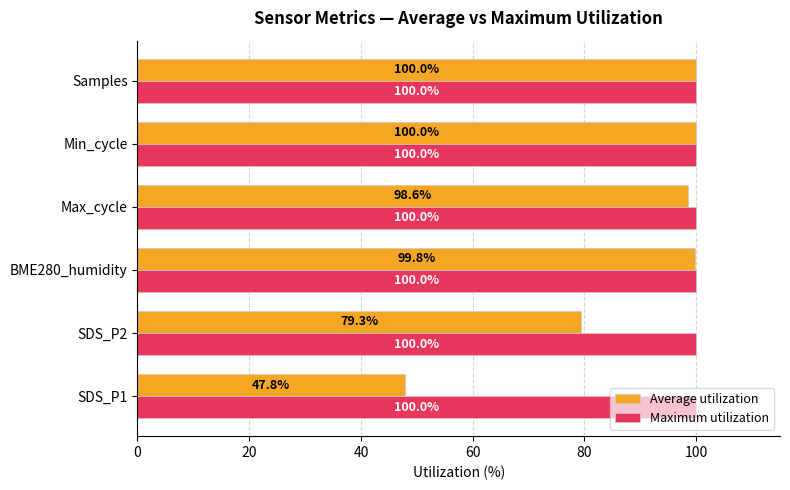

Rank the series at BME280_humidity from lowest to highest value.

Average utilization, Maximum utilization